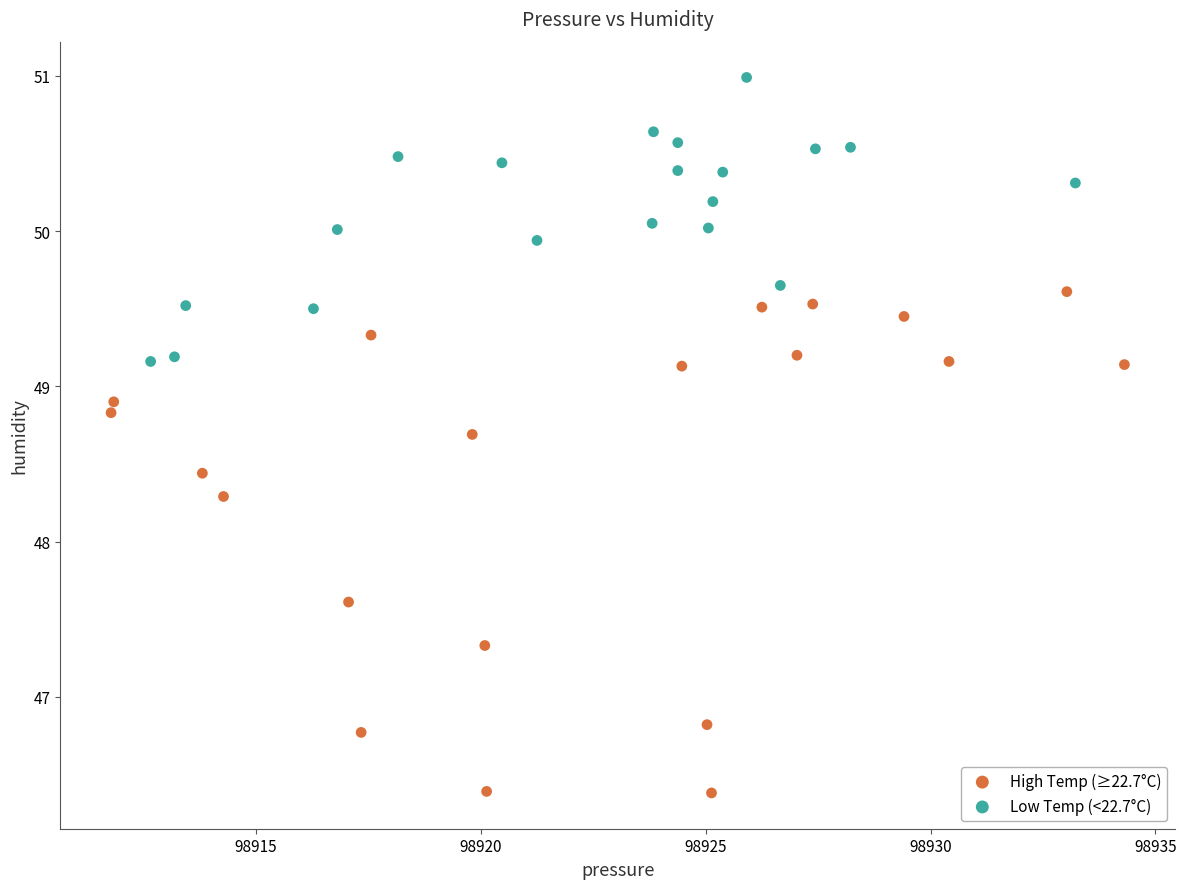

Which series contains the highest Y value?

Low Temp (<22.7°C)